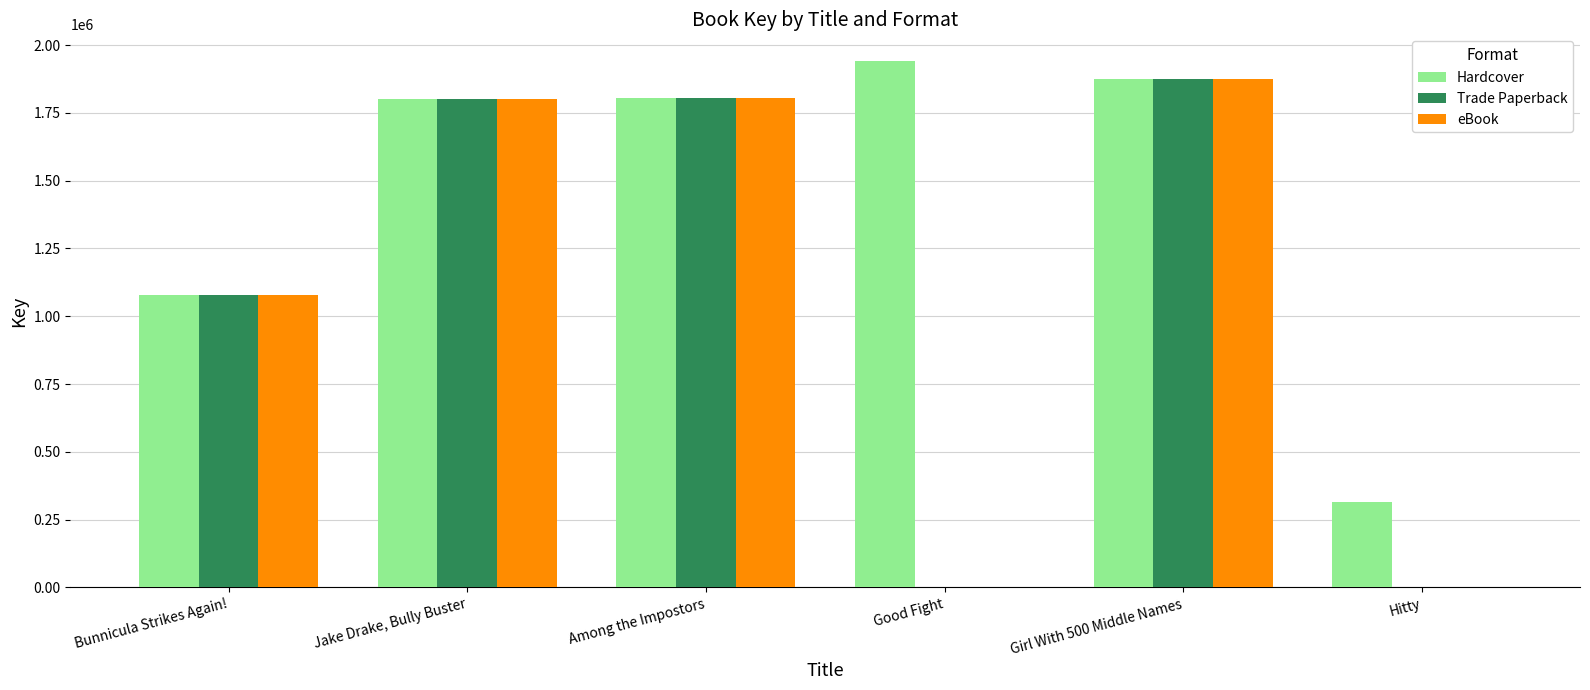

What is the difference between the Trade Paperback values at Jake Drake, Bully Buster and Good Fight?

1799669